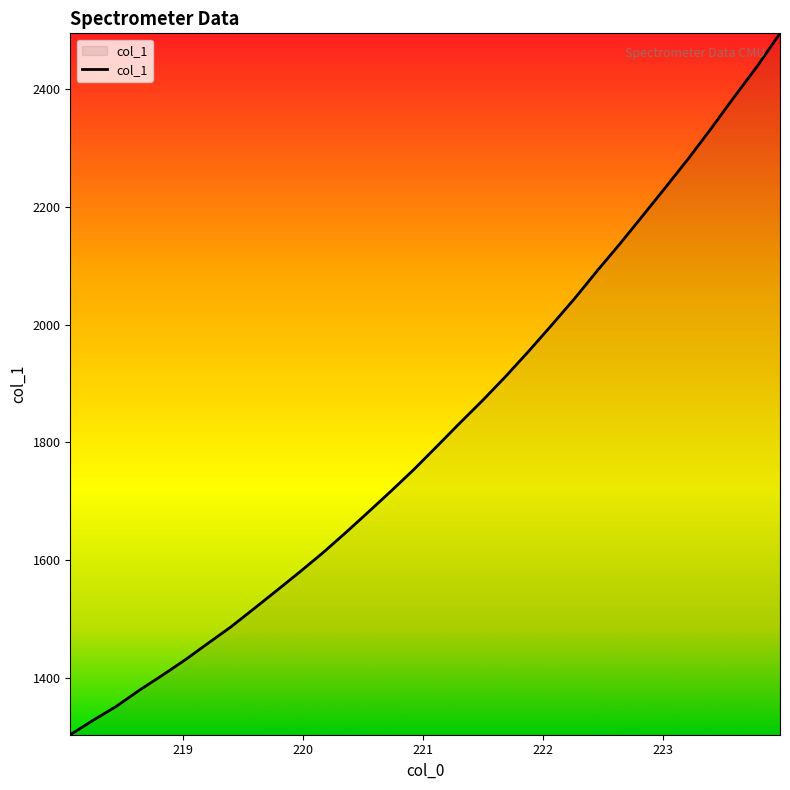

What is the smallest value displayed?

1303.3